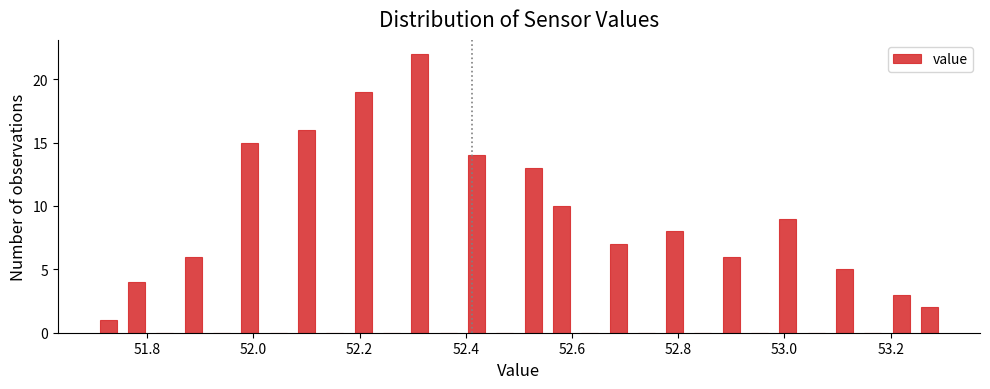

Around what value on the x-axis is the tallest bar? Give the approximate position of its centre, as read against the axis.

52.32